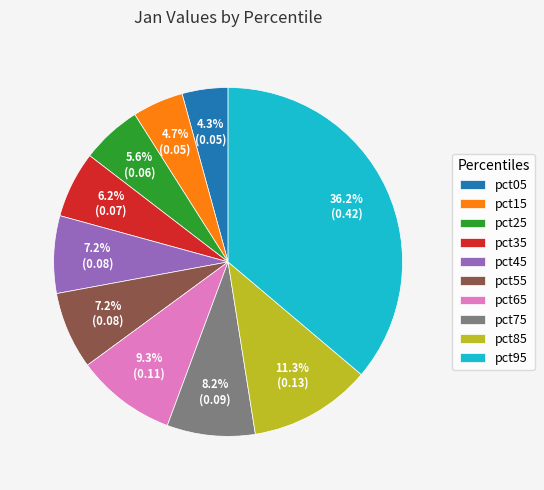

Which category has the biggest portion of the pie?

pct95